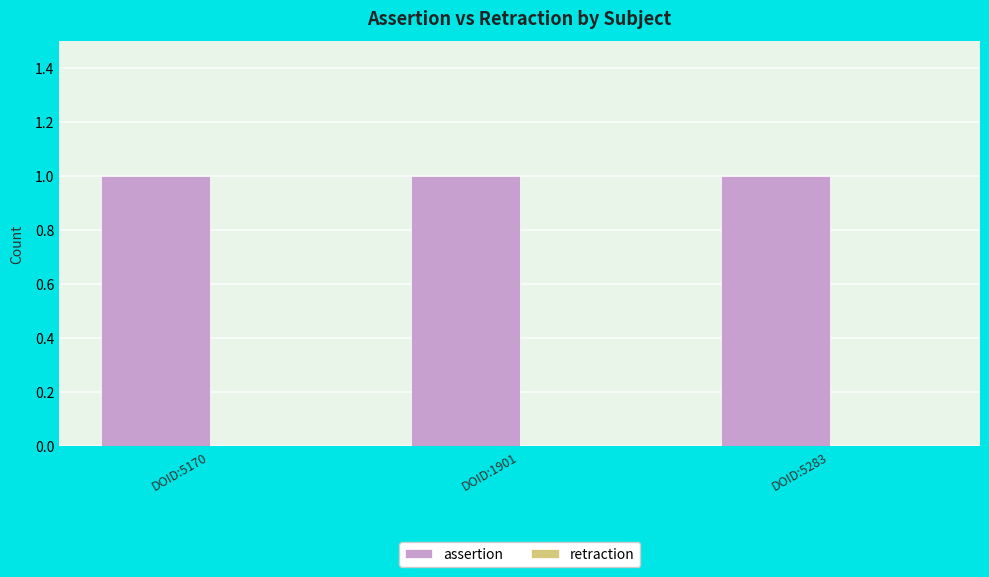

Reading left to right, list all the values displayed in this chart.

assertion: 1	1	1
retraction: 0	0	0